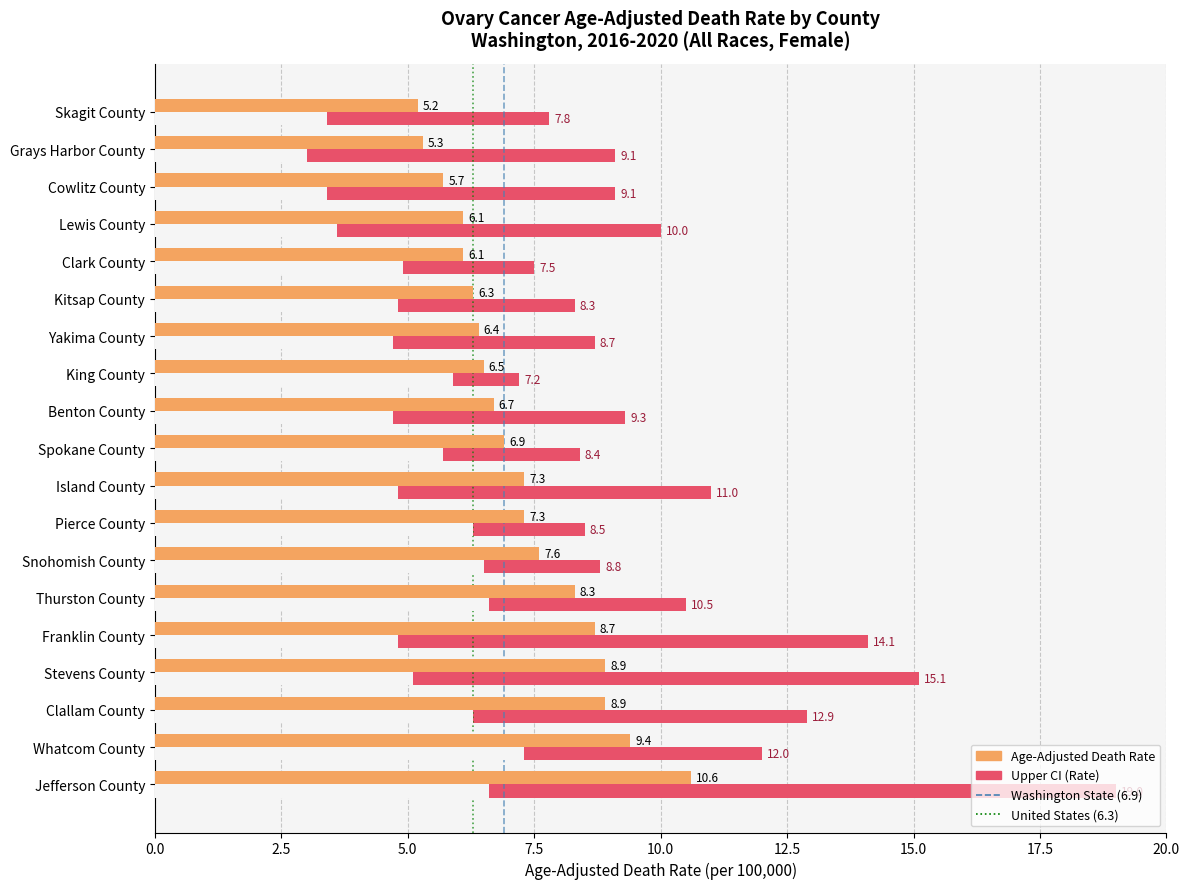

Reading left to right, transcribe all the data shown in this chart.

Age-Adjusted Death Rate: 5.2	5.3	5.7	6.1	6.1	6.3	6.4	6.5	6.7	6.9	7.3	7.3	7.6	8.3	8.7	8.9	8.9	9.4	10.6
Lower CI: 3.4	3.0	3.4	3.6	4.9	4.8	4.7	5.9	4.7	5.7	4.8	6.3	6.5	6.6	4.8	5.1	6.3	7.3	6.6
Upper CI: 7.8	9.1	9.1	10.0	7.5	8.3	8.7	7.2	9.3	8.4	11.0	8.5	8.8	10.5	14.1	15.1	12.9	12.0	19.0